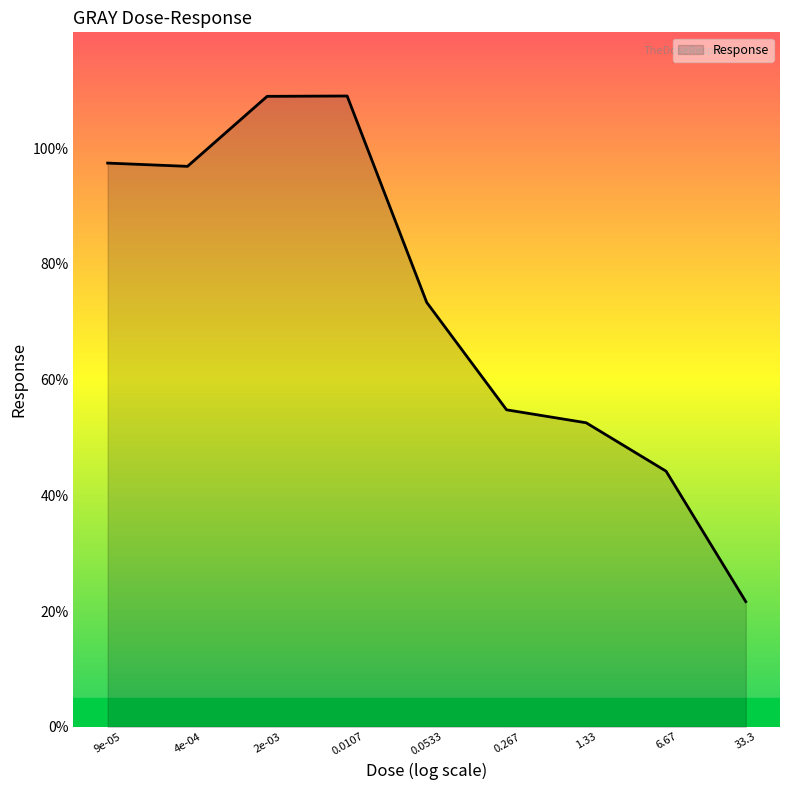

What position from the left is 0.0533?

5